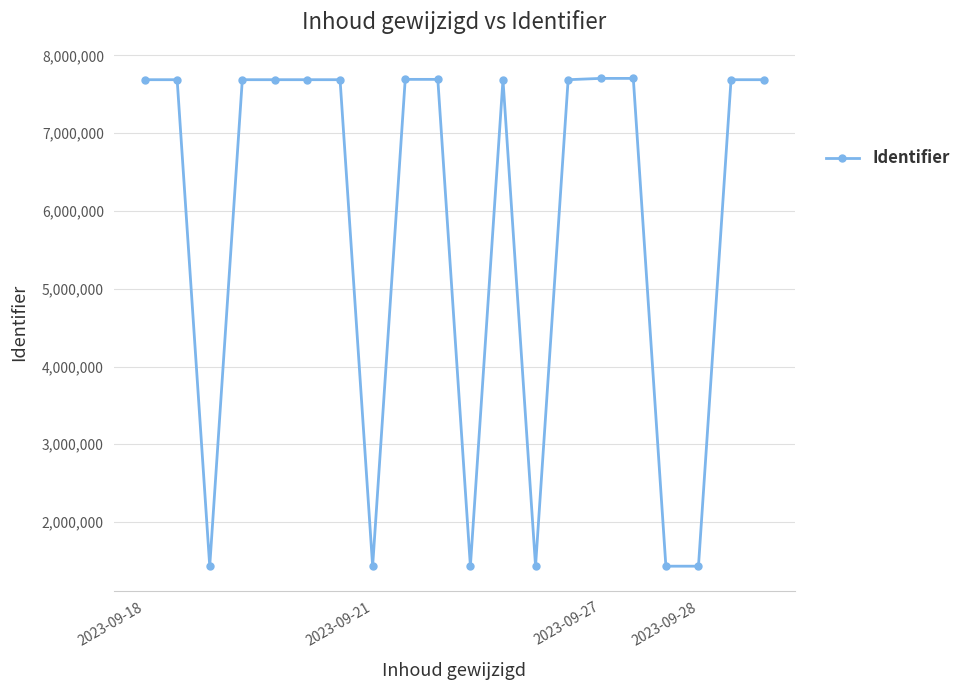

What is the average value?

5813855